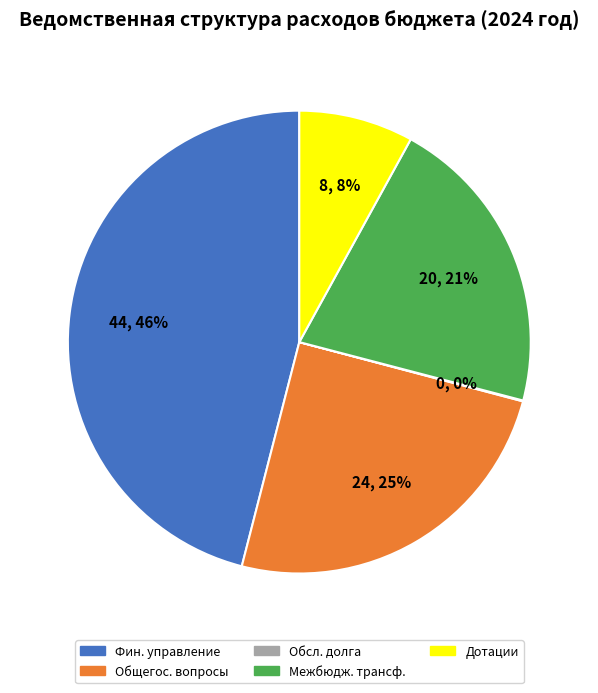

Is there any slice that represents more than half of the pie?

No